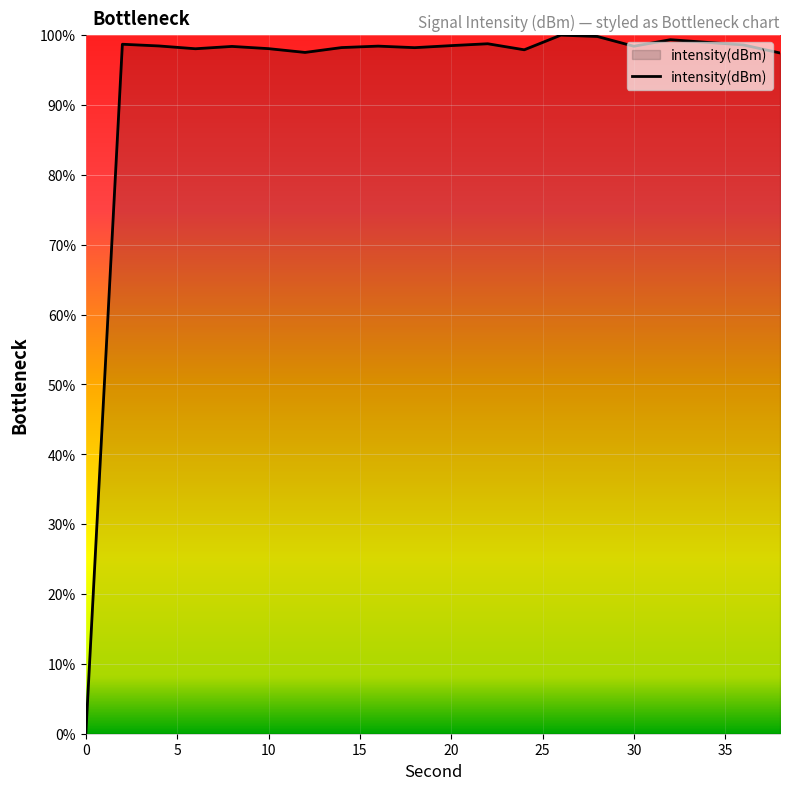

What is the difference between the maximum and minimum values?

100.0